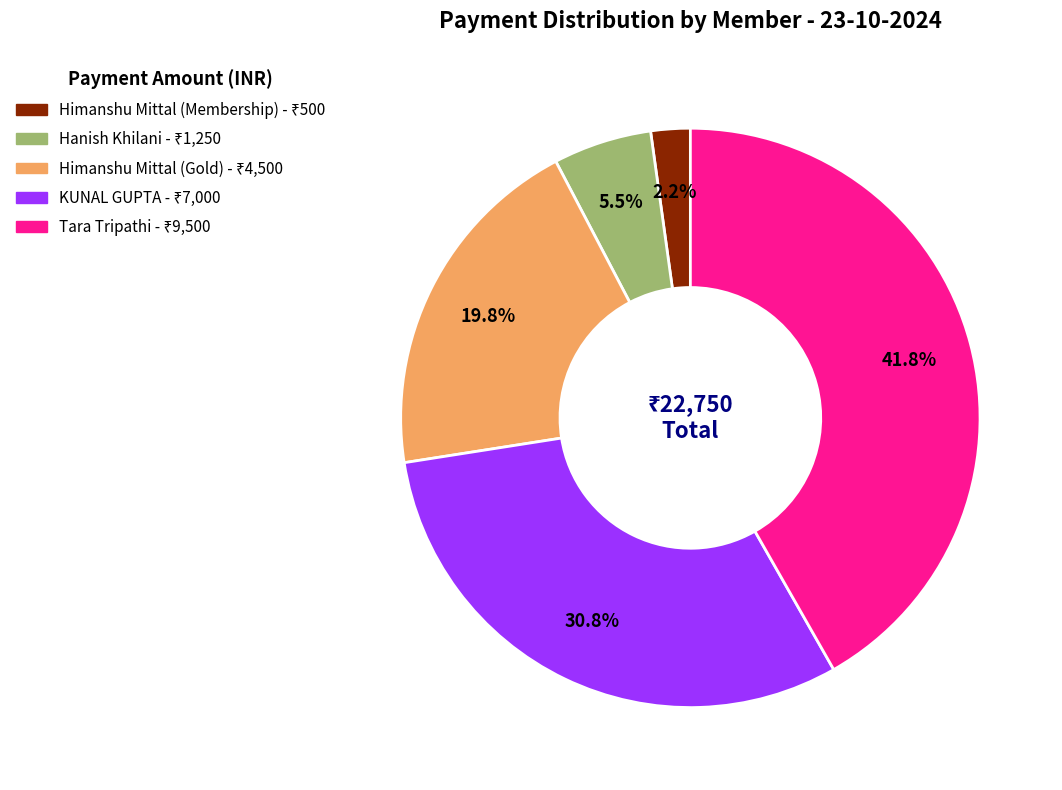

Which category has the biggest portion of the pie?

Tara Tripathi